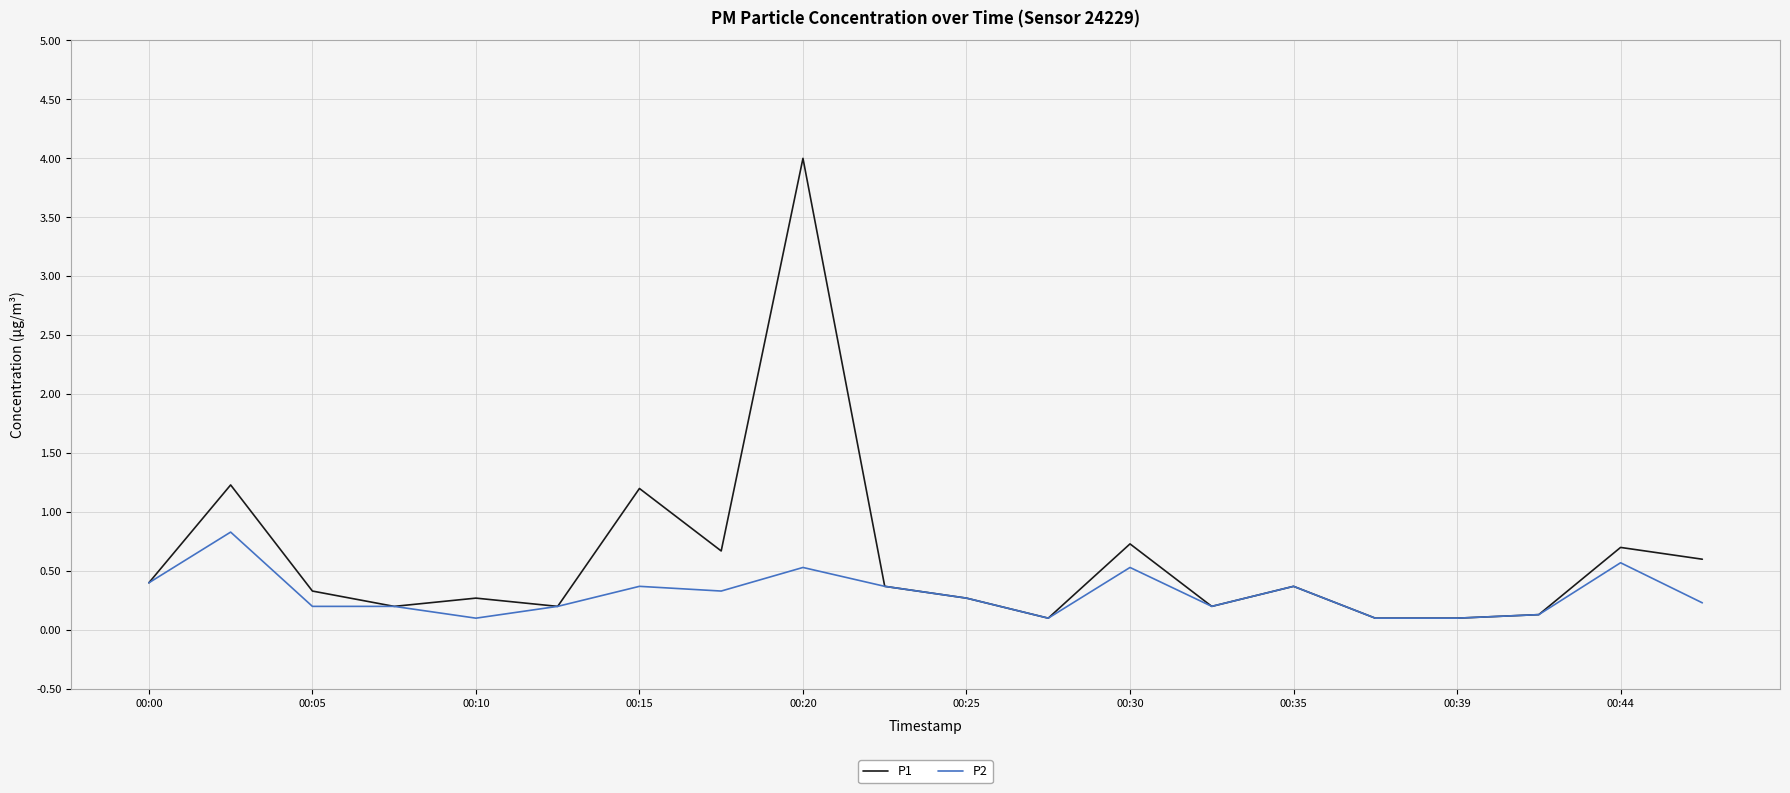

What is the sum of all P2 values?

6.1